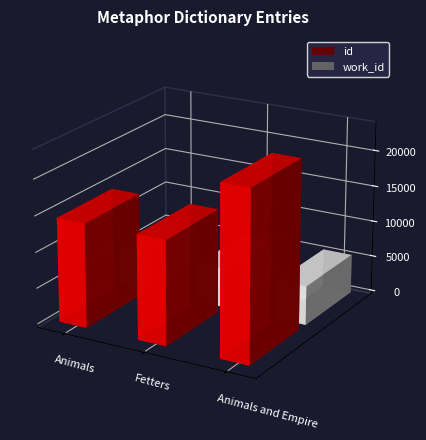

What is the spread (max minus min) of values at Animals?

9090